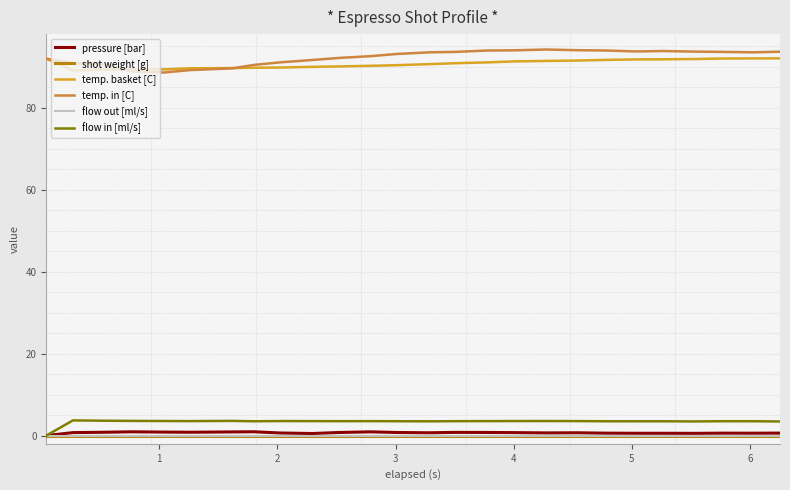

Does the chart display data point markers on the line(s)?

No